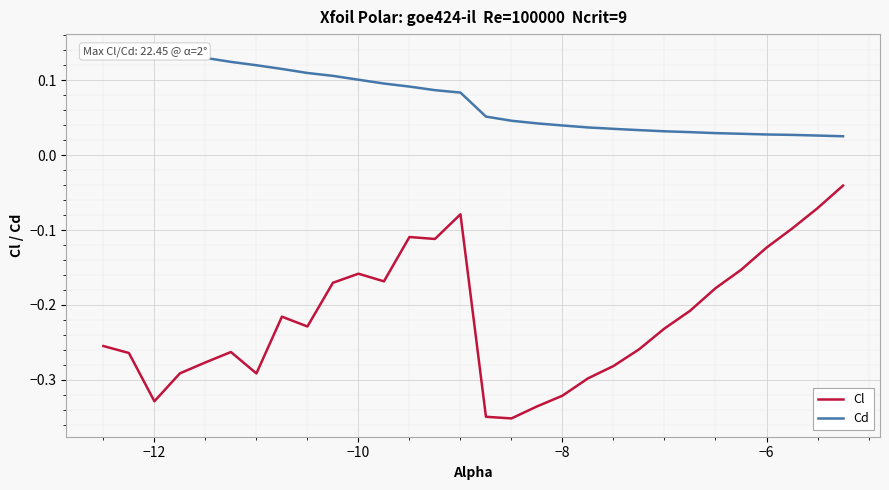

Which series has the largest range (max minus min)?

Cl